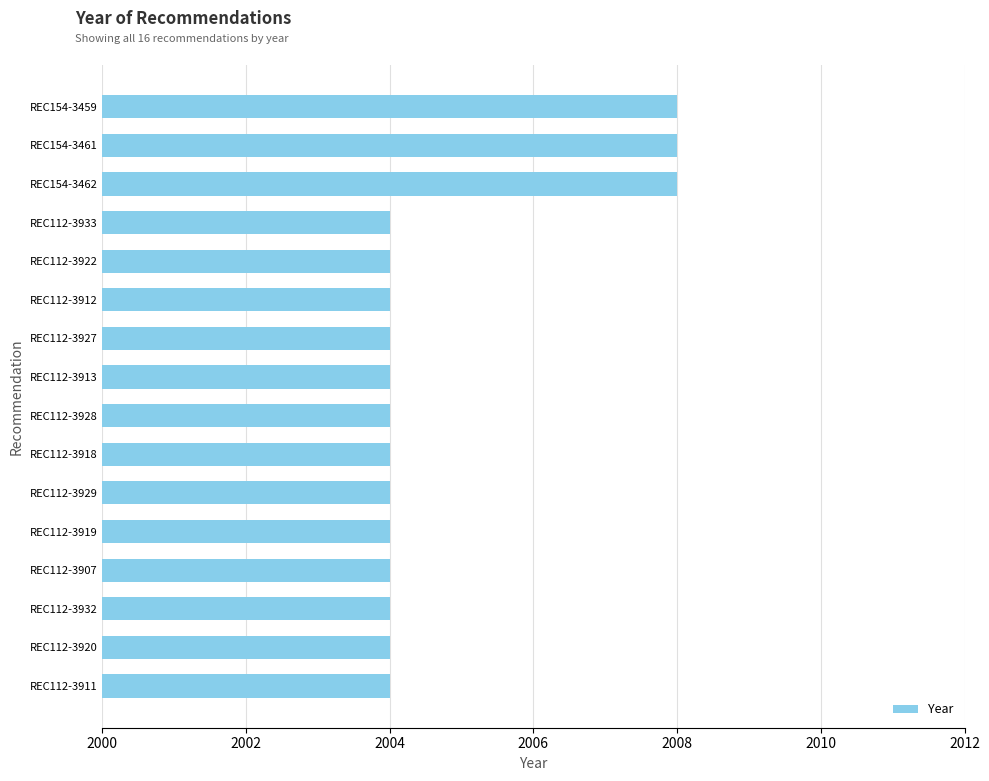

Is it true that the value at REC112-3929 is 898?

False